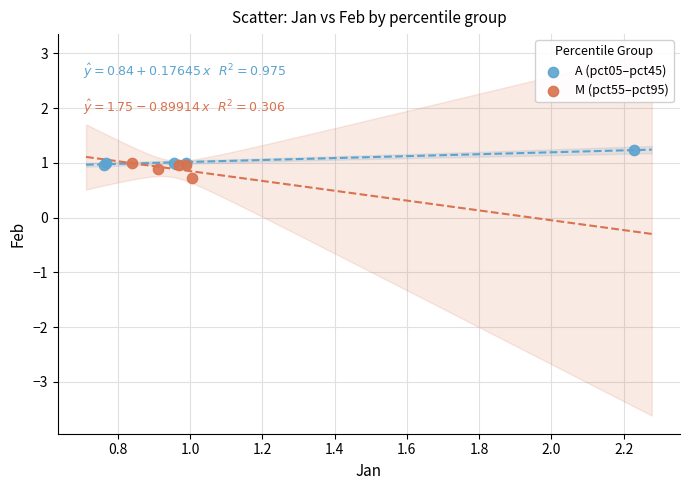

Which series reaches the minimum Y coordinate?

M (pct55–pct95)